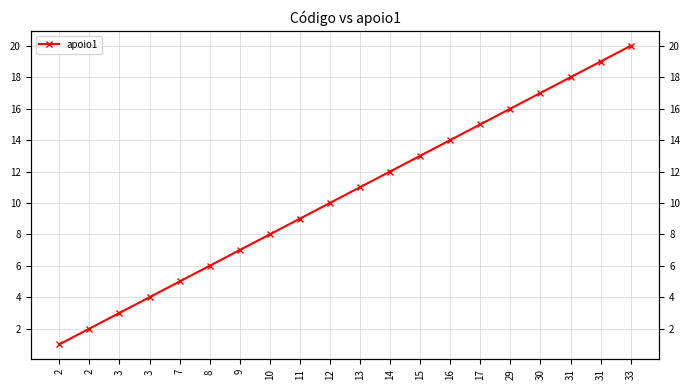

Rank the categories by value from highest to lowest.

33, 31, 31, 30, 29, 17, 16, 15, 14, 13, 12, 11, 10, 9, 8, 7, 3, 3, 2, 2